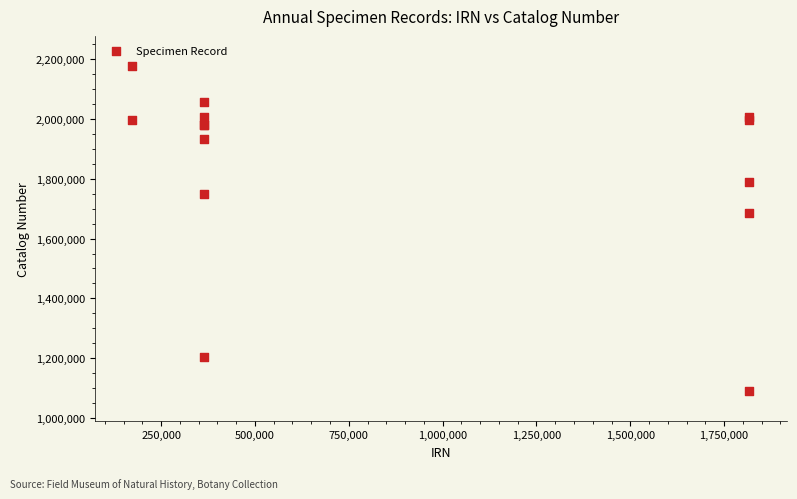

What Y value in the scatter plot is closest to 1634435?

1684323